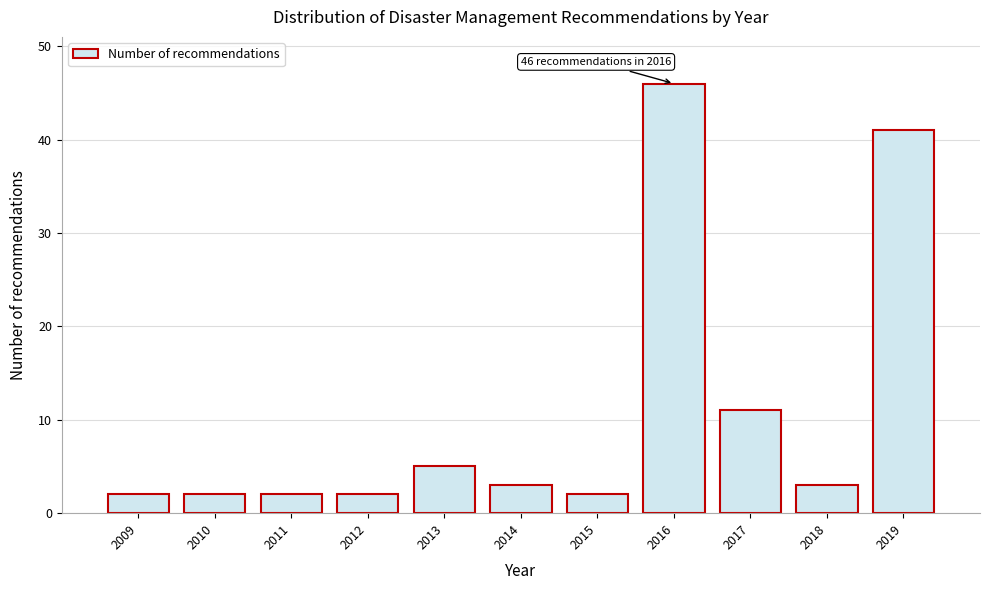

Reading right to left, what are all the values shown in this chart?

2019=41	2018=3	2017=11	2016=46	2015=2	2014=3	2013=5	2012=2	2011=2	2010=2	2009=2